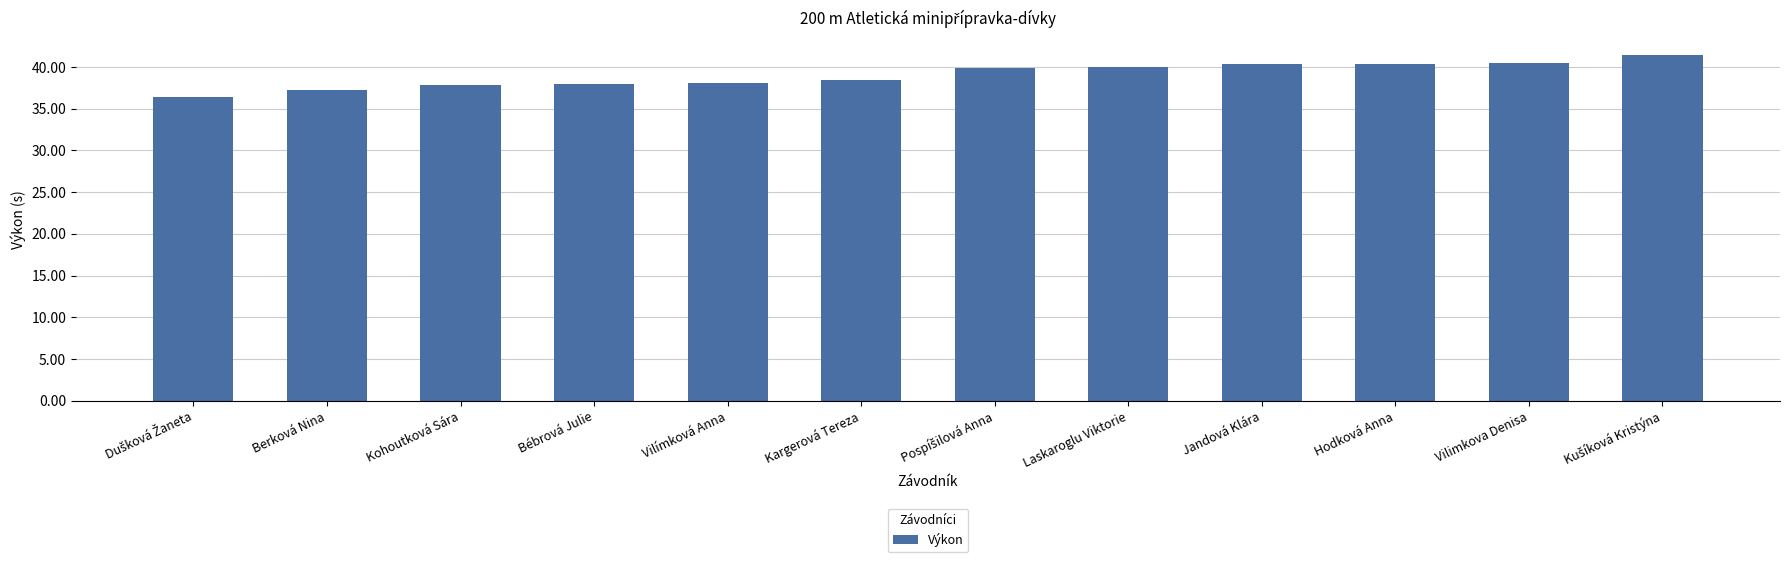

How many values are below 39?

6